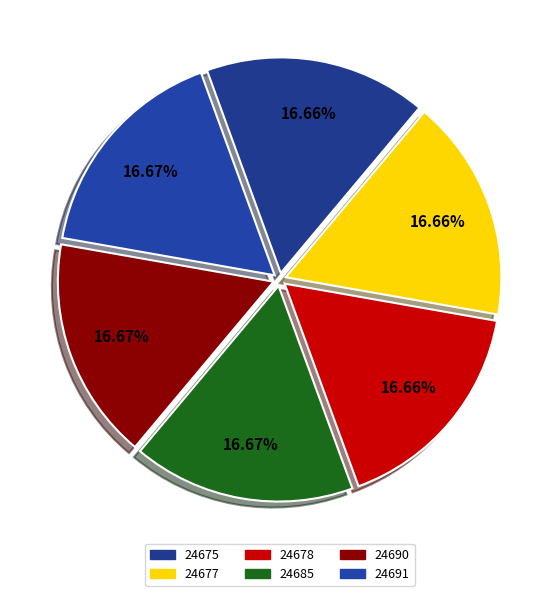

Count the number of slices in the pie.

6